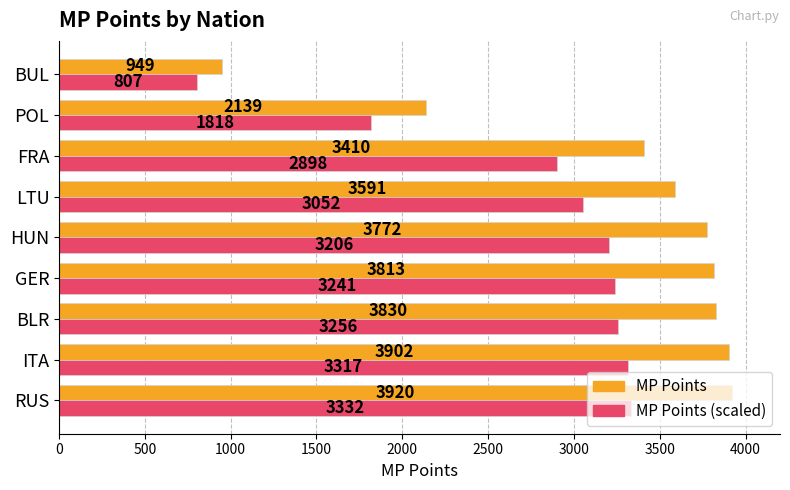

The MP Points (scaled) series shows 806.6 at BUL. True or false?

True